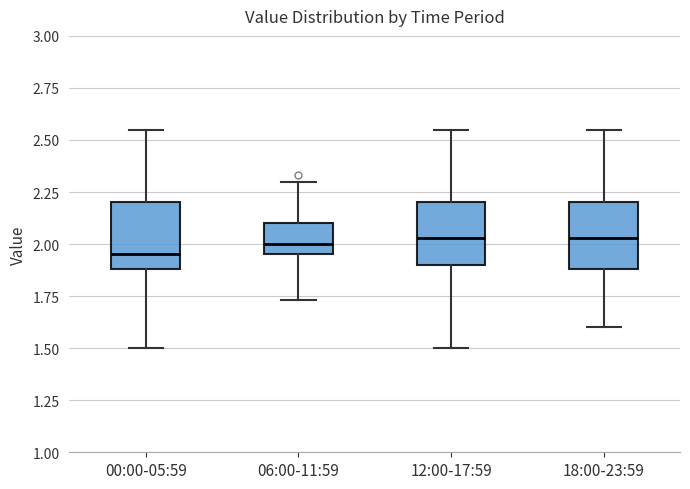

Reading left to right, transcribe this box plot: for each box, give where its median line is, the range the box spans, and where its two whiskers end, as read against the y-axis. The values are not printed on the chart, so give them approximately, as read against the axis.

00:00-05:59: median 1.95, box 1.90 to 2.20, whiskers 1.50 to 2.55
06:00-11:59: median 2.00, box 1.95 to 2.10, whiskers 1.75 to 2.30
12:00-17:59: median 2.05, box 1.90 to 2.20, whiskers 1.50 to 2.55
18:00-23:59: median 2.05, box 1.90 to 2.20, whiskers 1.60 to 2.55